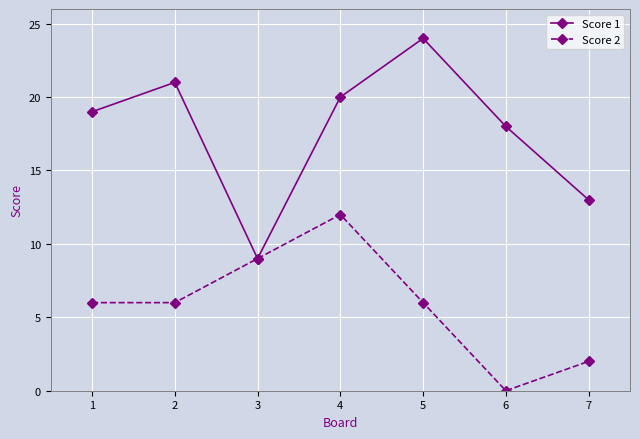

Reading left to right, what are all the values shown in this chart?

Score 1: 19	21	9	20	24	18	13
Score 2: 6	6	9	12	6	0	2